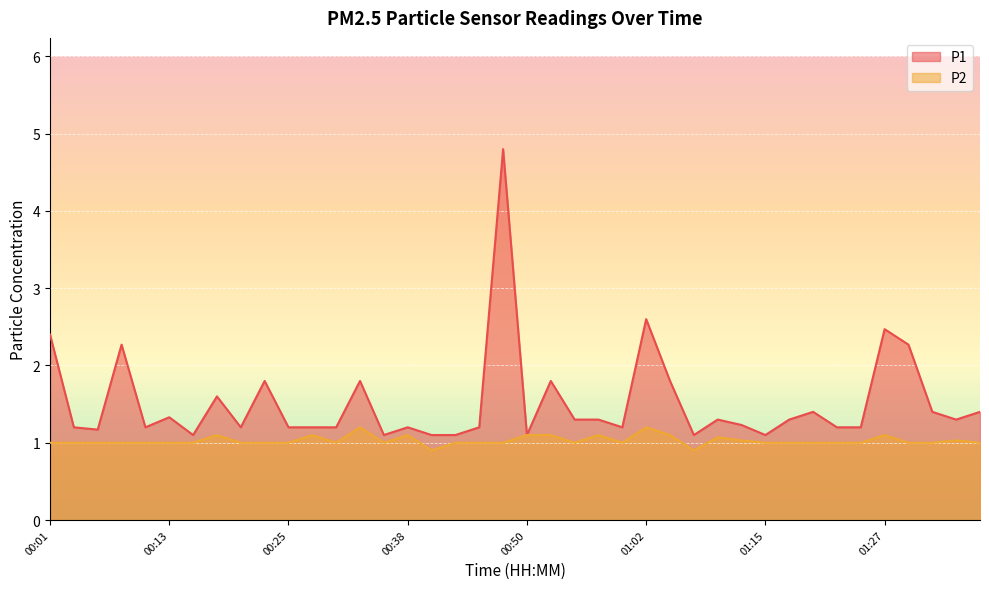

How many interior local peaks does the P1 series have?

12